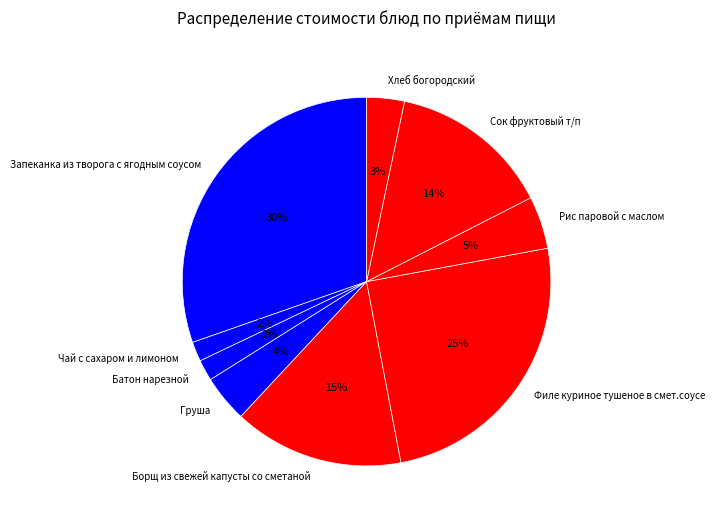

To the nearest percent, what is the difference between the Сок фруктовый т/п and Хлеб богородский slice percentages?

11%